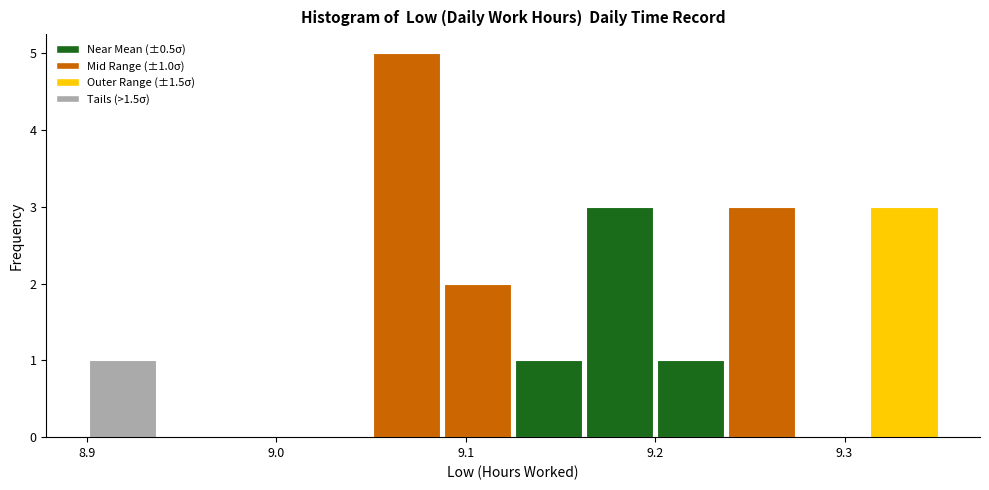

Around what value on the x-axis is the tallest bar? Give the approximate position of its centre, as read against the axis.

9.07